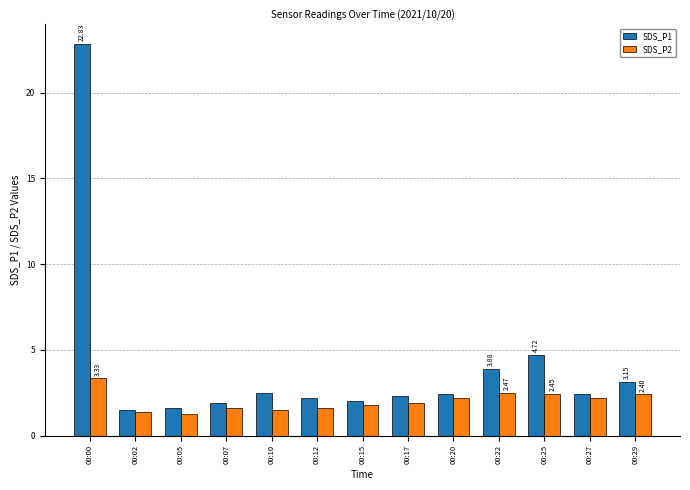

What are all the series names shown in the legend?

SDS_P1, SDS_P2